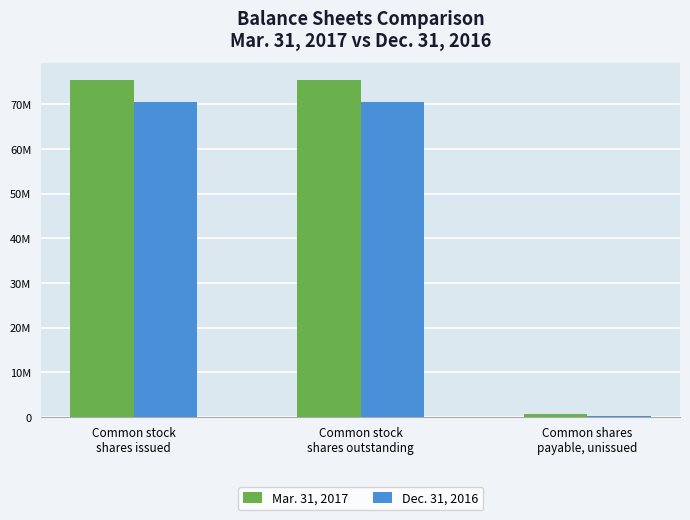

Is the value of Dec. 31, 2016 at Common stock
shares outstanding greater than the value of Mar. 31, 2017 at Common stock
shares issued?

No